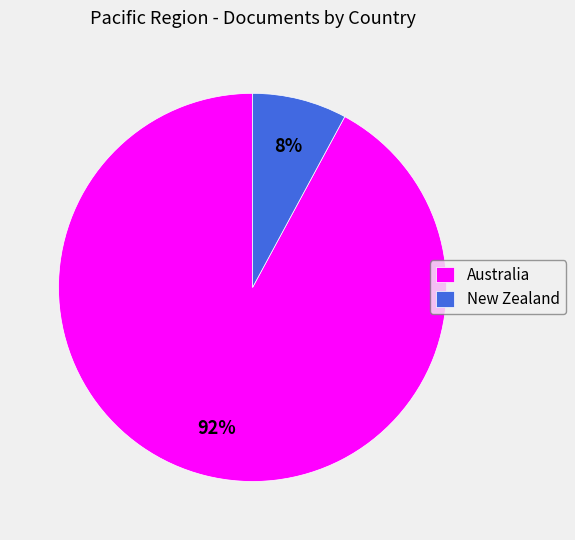

How many slices are in this pie chart?

2